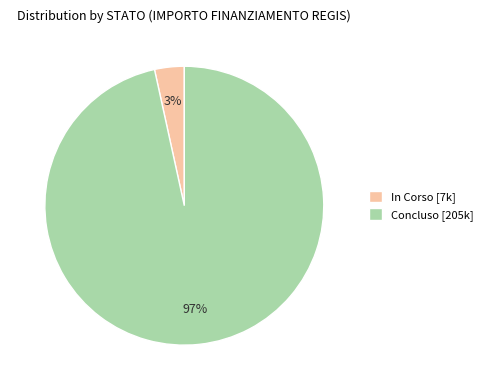

True or false: In Corso [7k] accounts for 3% of the total.

True